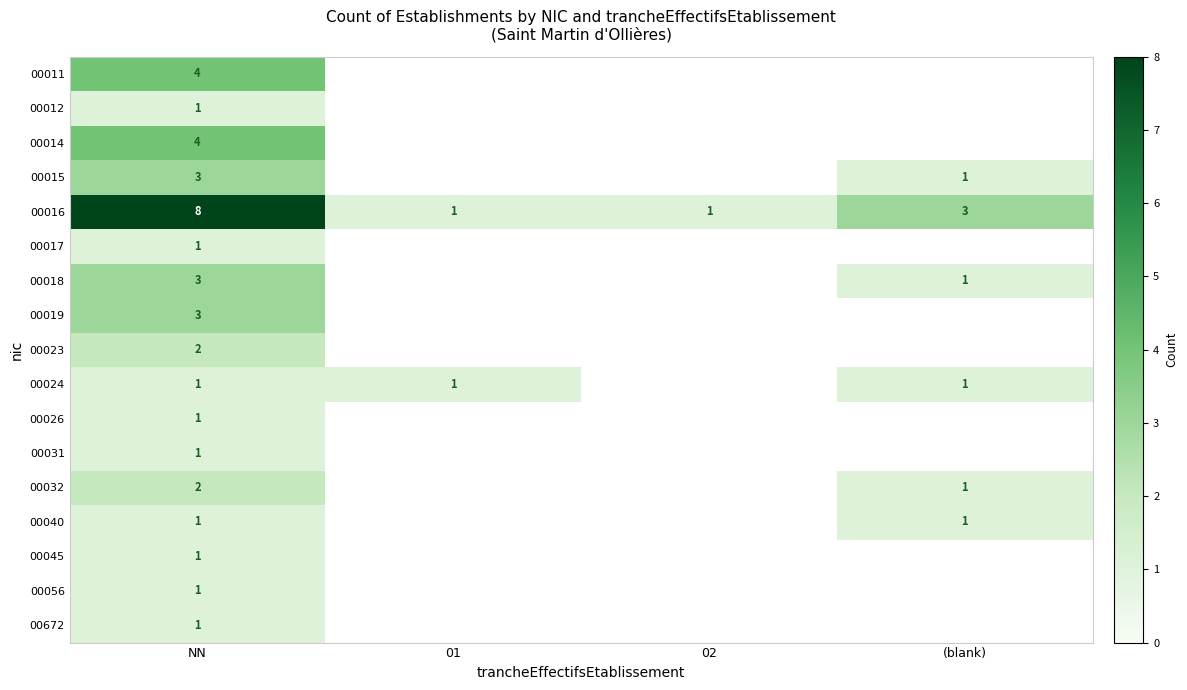

What is the spread (max minus min) of values at NN?

7